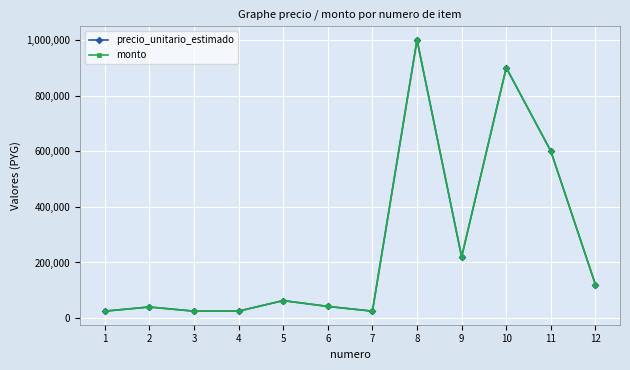

Does the chart have visible grid lines?

Yes